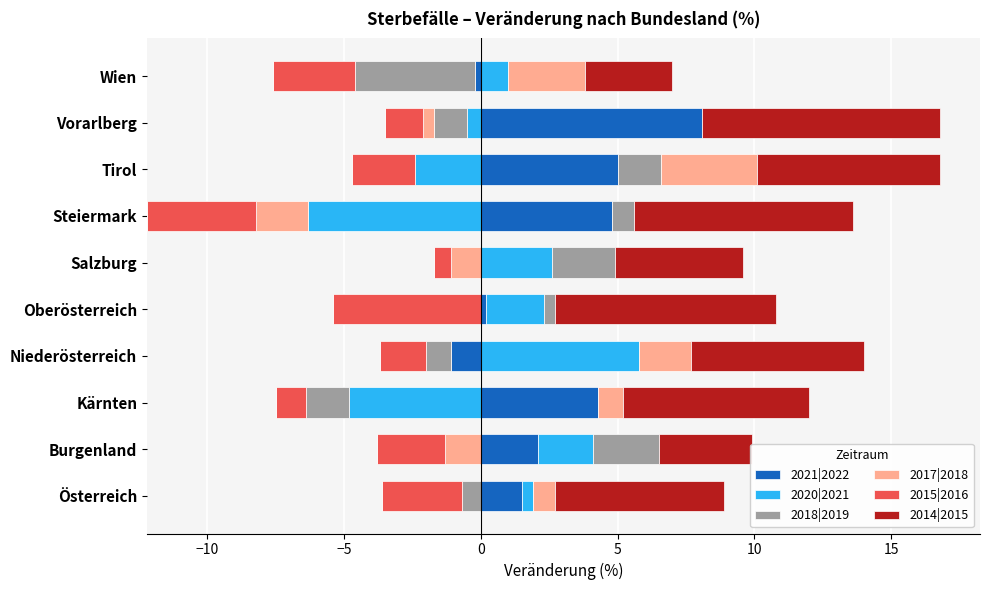

What are all the series names shown in the legend?

2021|2022, 2020|2021, 2018|2019, 2017|2018, 2015|2016, 2014|2015